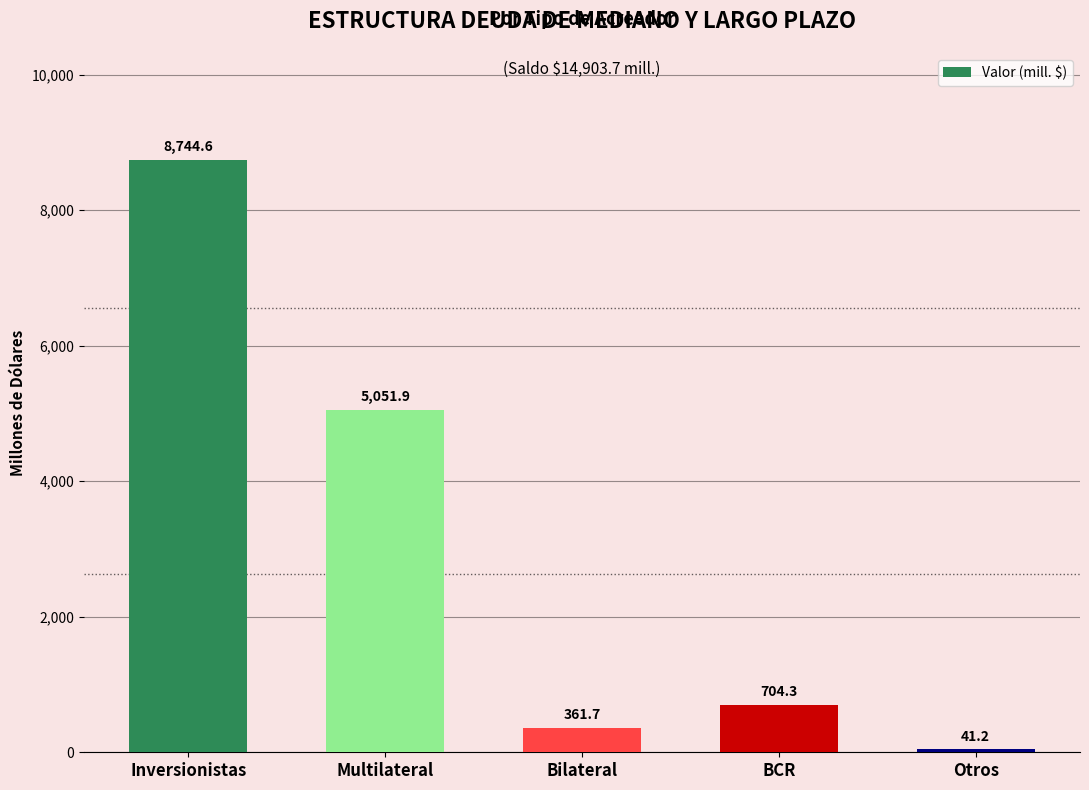

The chart shows a value of 704.3 at BCR. True or false?

True